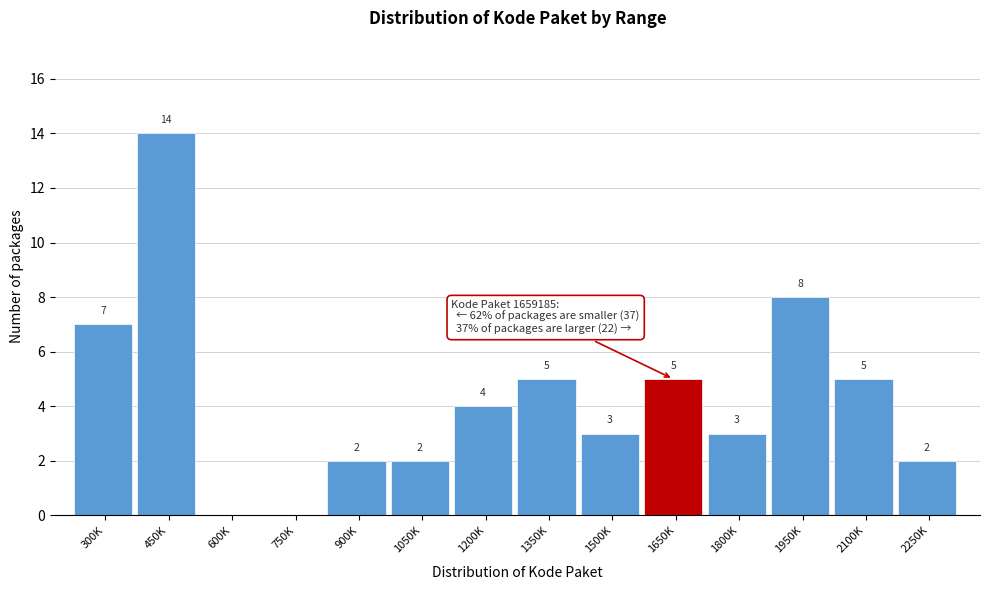

Reading right to left, transcribe all the data shown in this chart.

2250K=2	2100K=5	1950K=8	1800K=3	1650K=5	1500K=3	1350K=5	1200K=4	1050K=2	900K=2	750K=0	600K=0	450K=14	300K=7